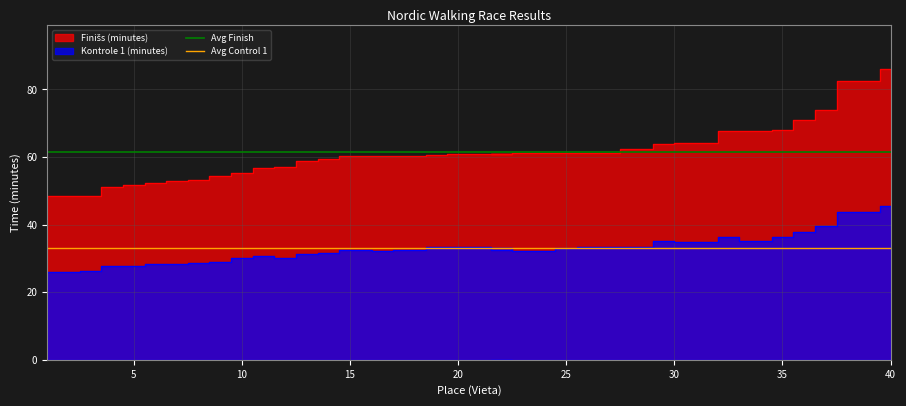

What is the maximum value for Avg Finish?

61.5